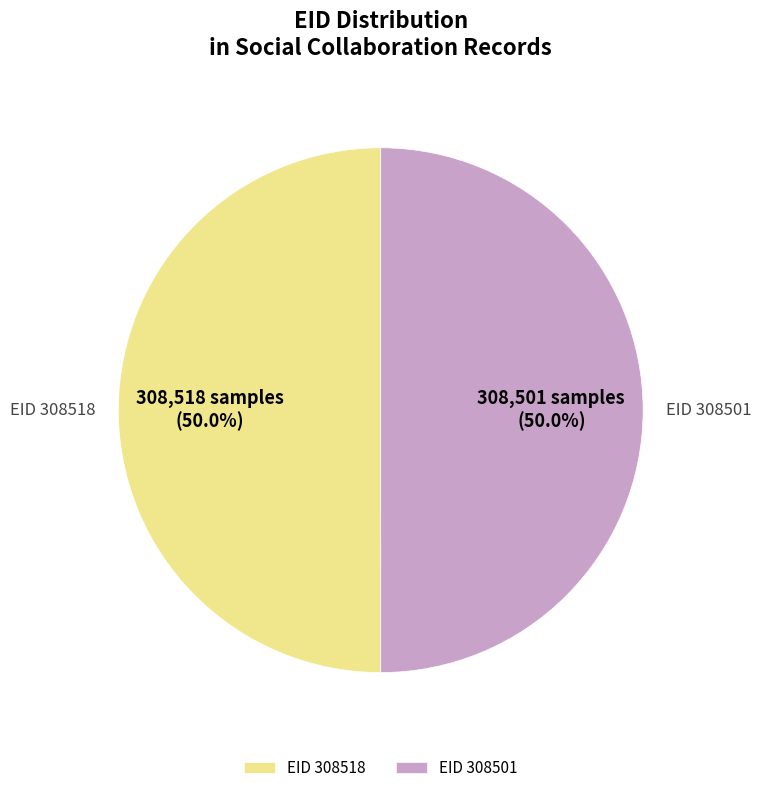

What is the ratio of the value at EID 308501 to the value at EID 308518?

1.0